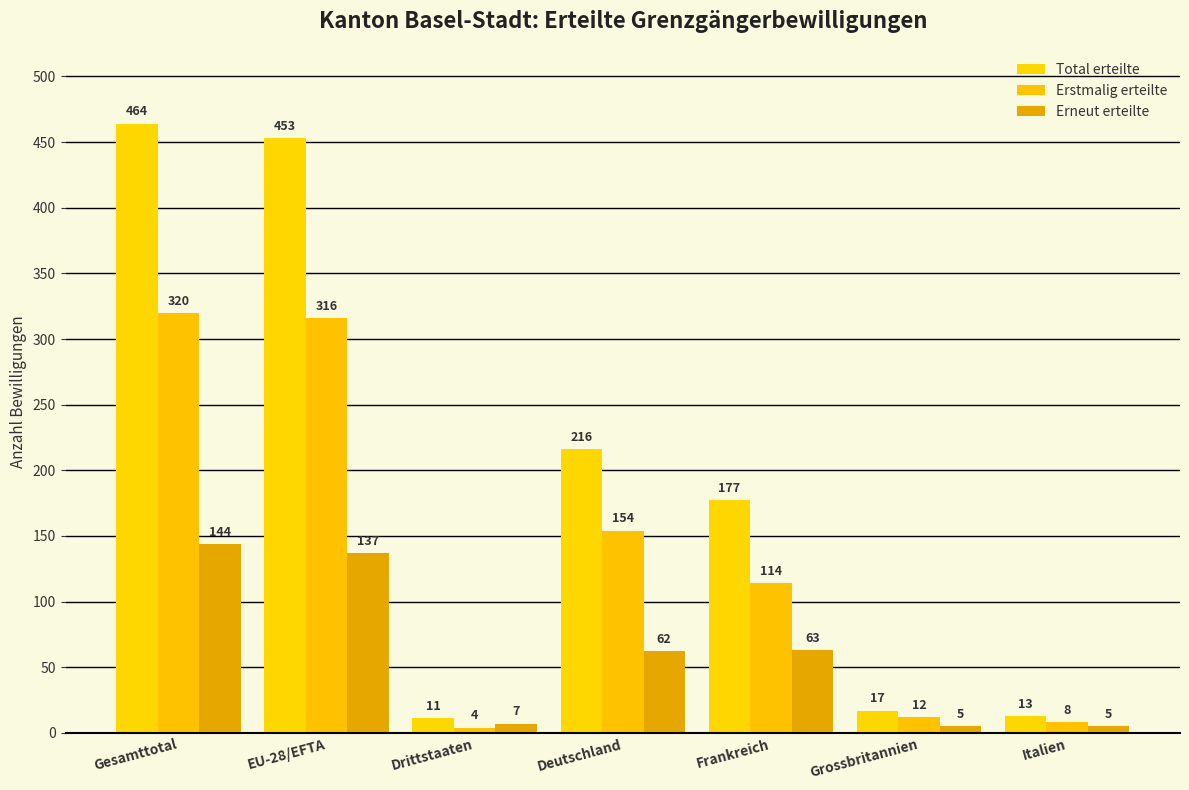

Which category has the lowest value in the Erstmalig erteilte series?

Drittstaaten